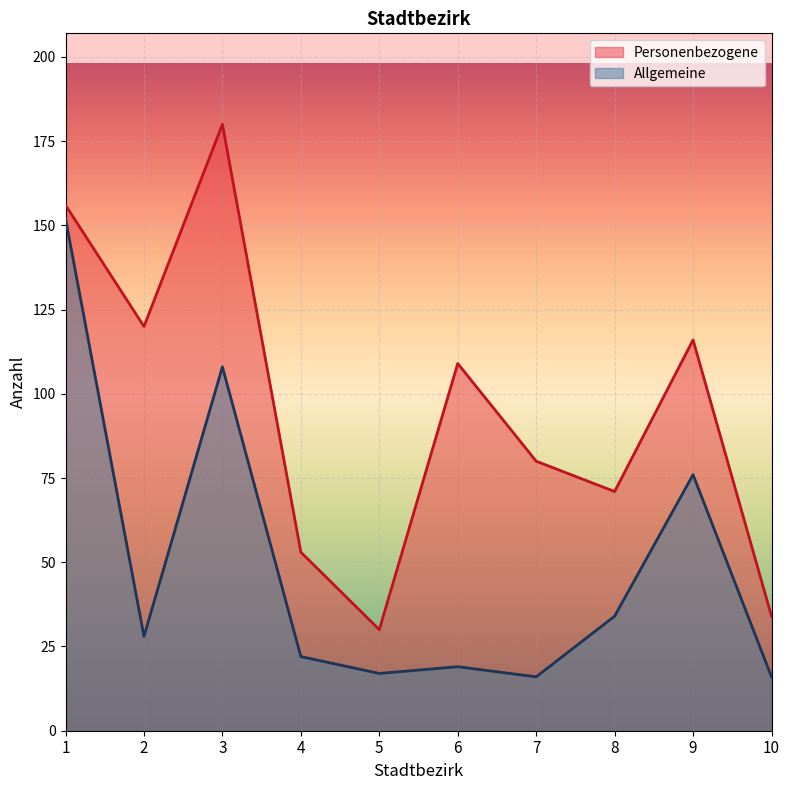

Reading right to left, extract all data points from this chart.

Personenbezogene: 10=34	9=116	8=71	7=80	6=109	5=30	4=53	3=180	2=120	1=156
Allgemeine: 10=16	9=76	8=34	7=16	6=19	5=17	4=22	3=108	2=28	1=152